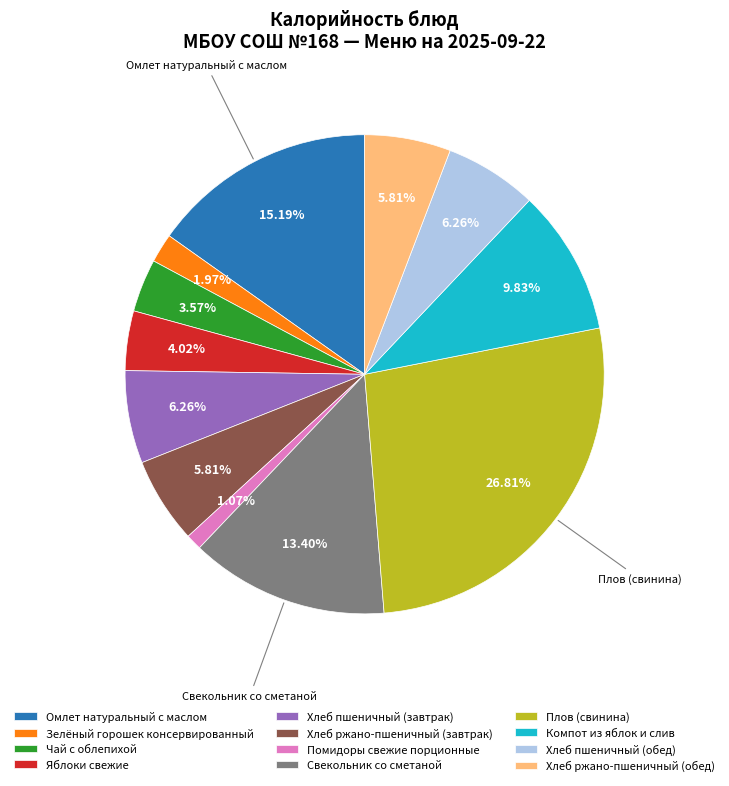

Approximately how many times larger is the value at Хлеб ржано-пшеничный (завтрак) compared to Яблоки свежие?

1.4